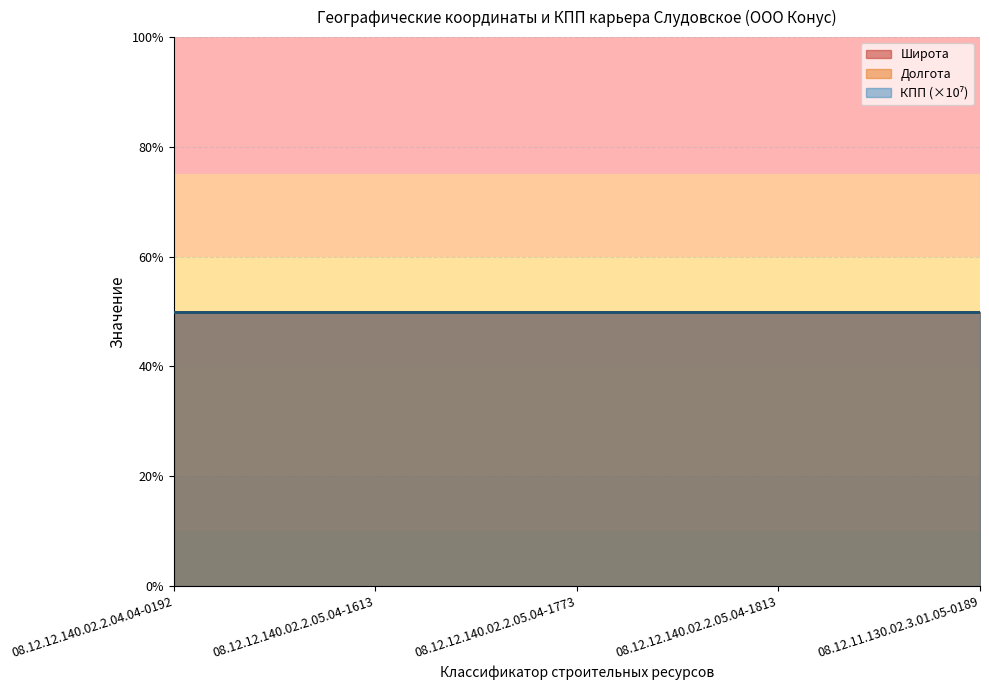

What is the value of the КПП point at the 5th from the left?

530101001.0